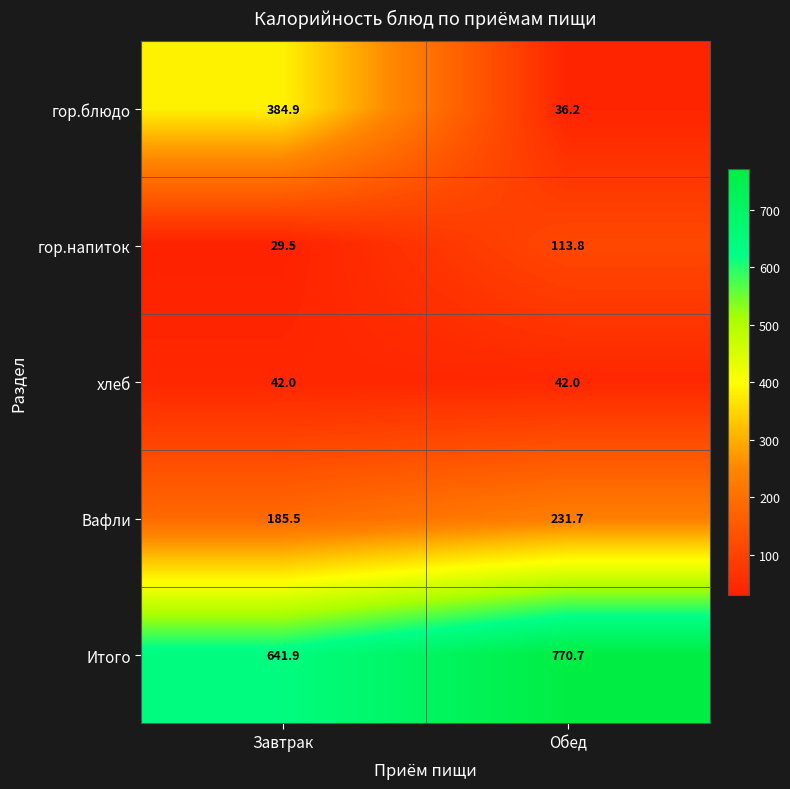

Which series has the largest range (max minus min)?

гор.блюдо